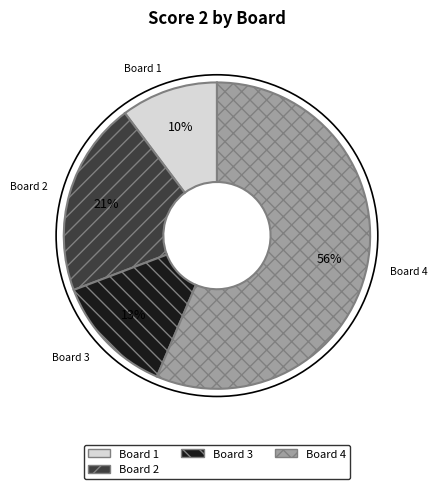

Count the number of slices in the pie.

4